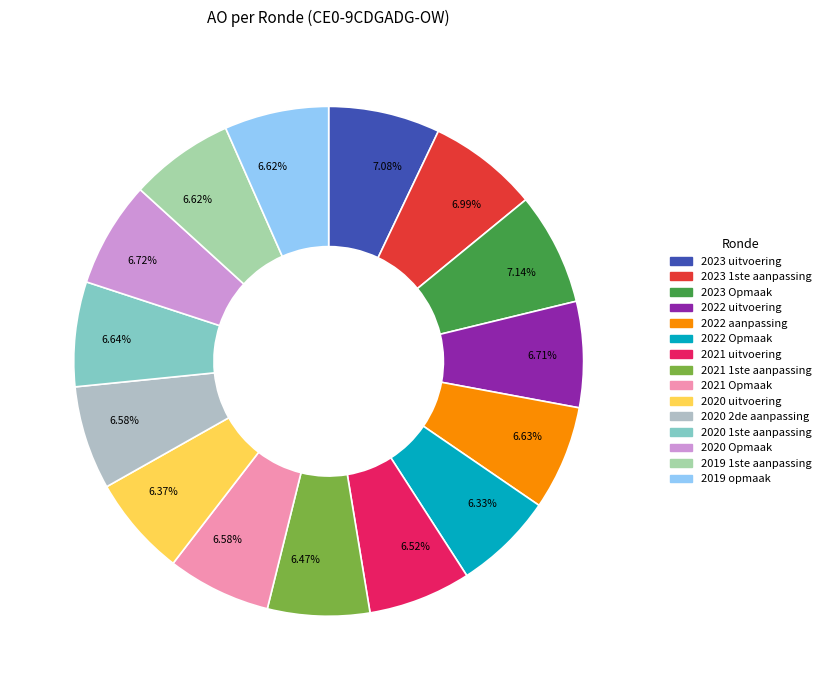

To the nearest percent, what is the average slice percentage?

7%